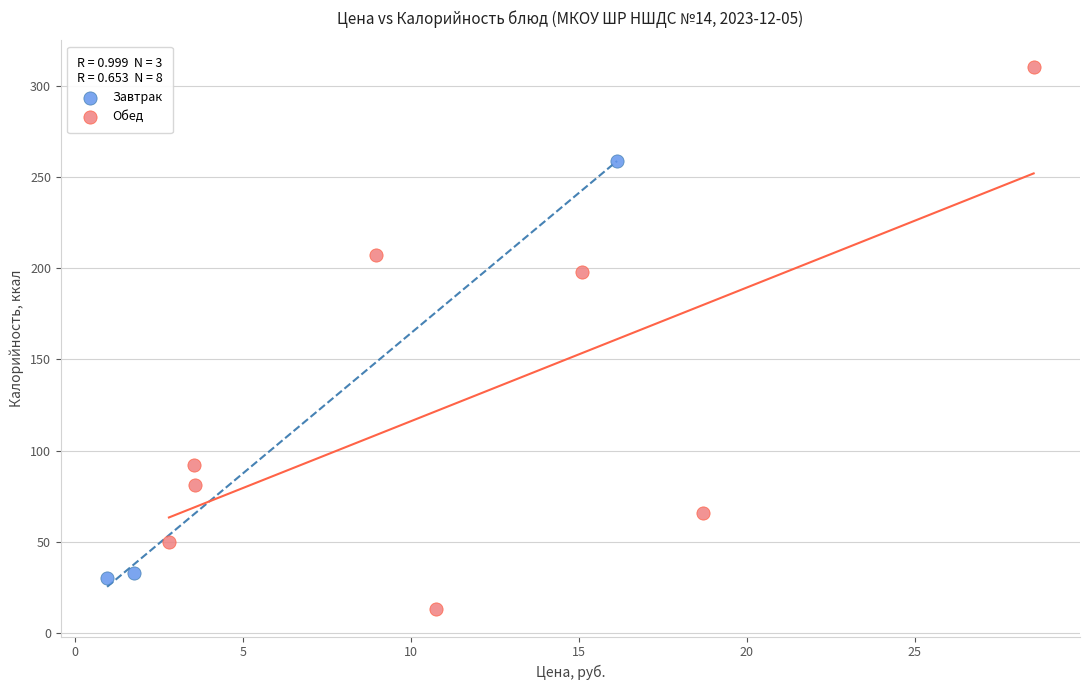

Which series reaches the minimum Y coordinate?

Обед